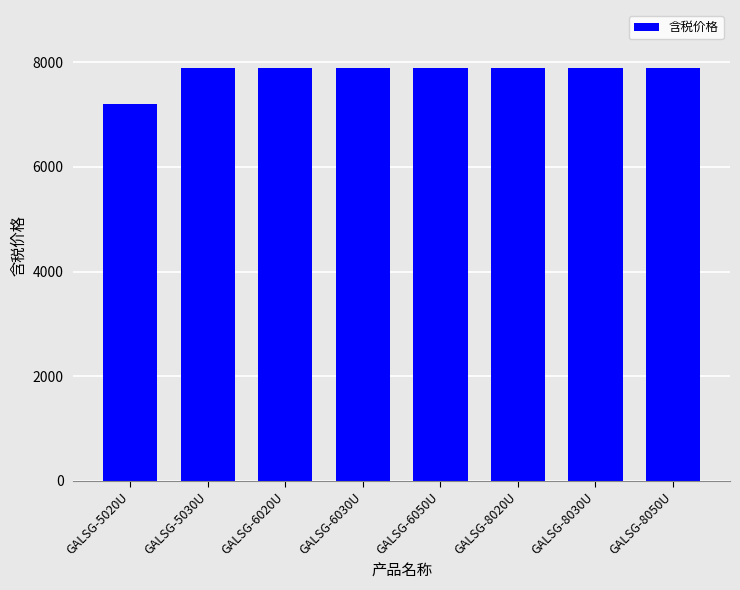

The value at GALSG-6050U is 3745. True or false?

False